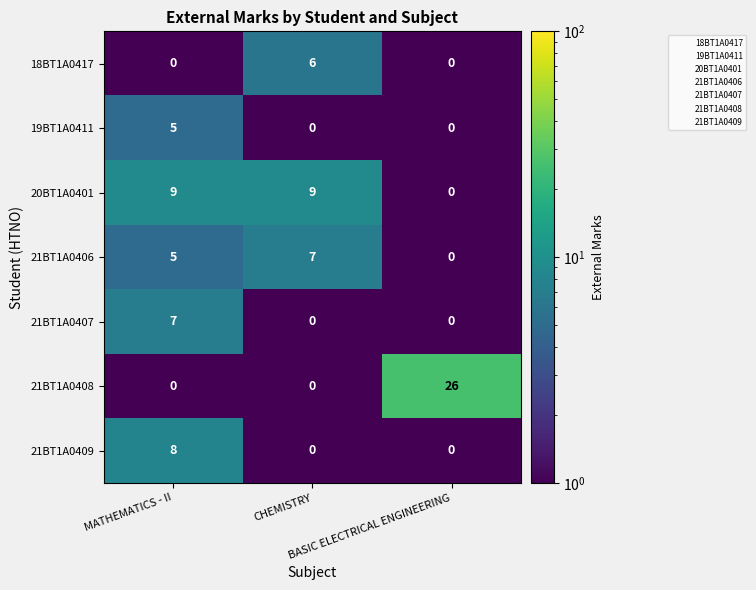

What is the highest value of the 21BT1A0407 series?

7